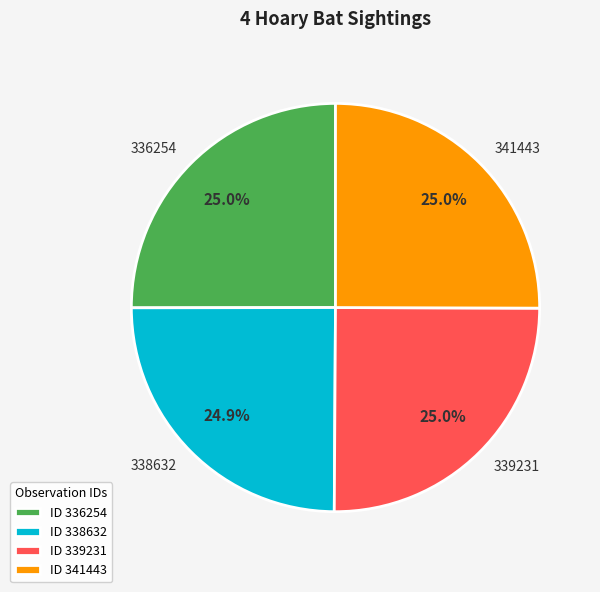

Count the number of slices in the pie.

4